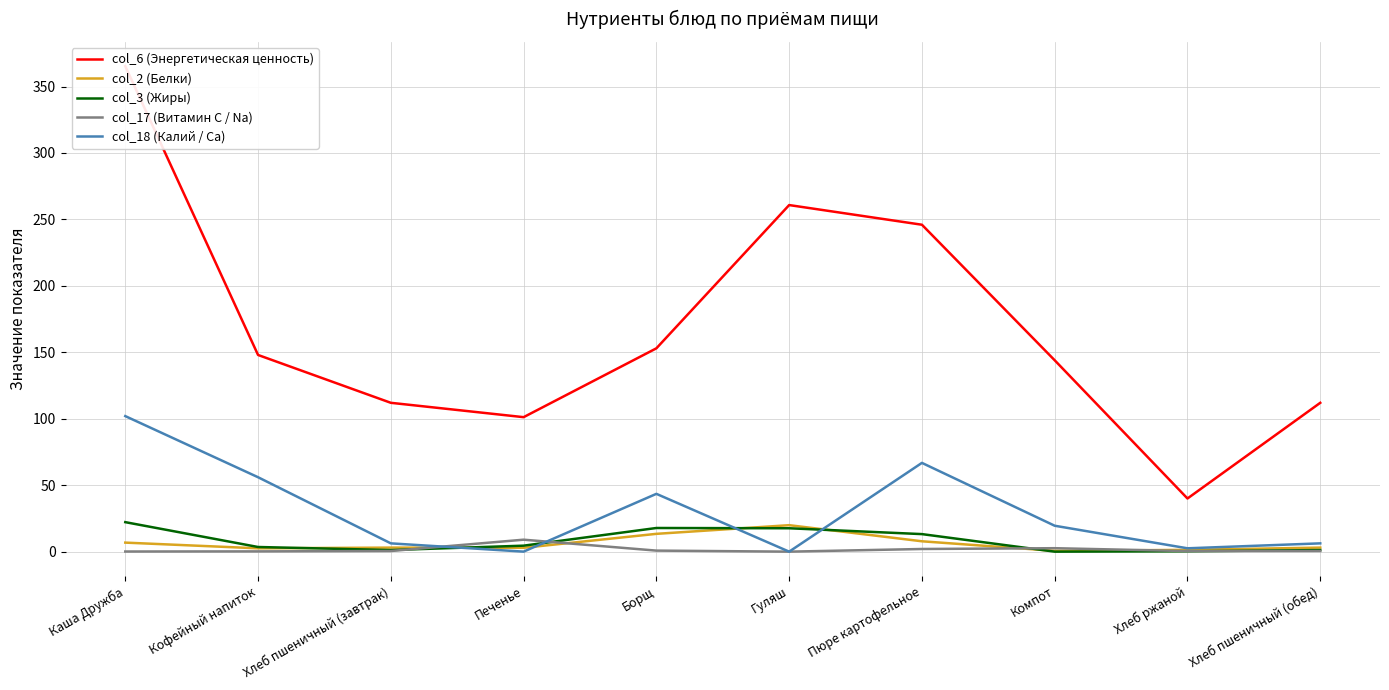

The col_2 (Белки) series shows 0.8 at Печенье. True or false?

False